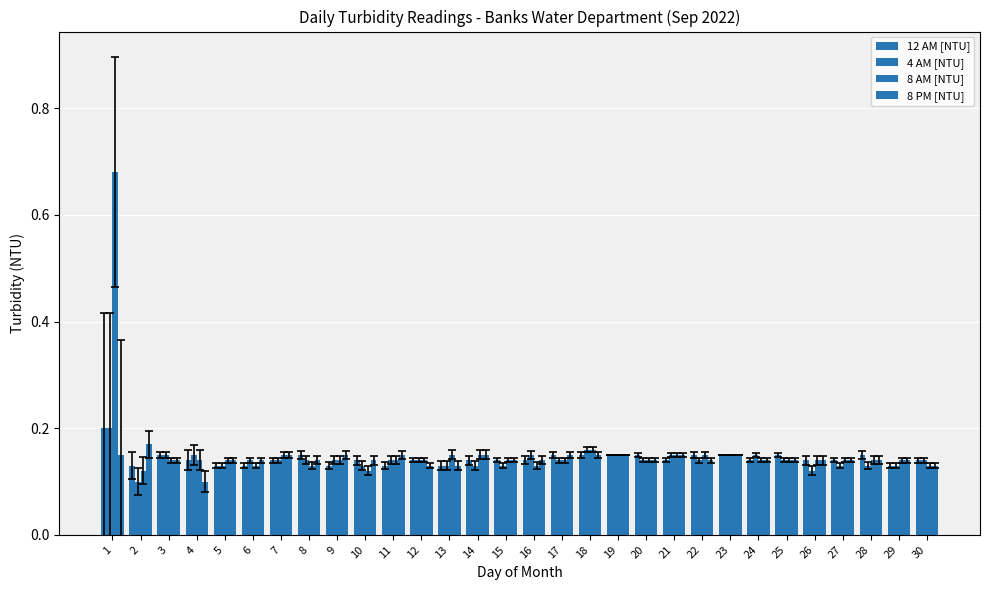

What is the value of the 12 AM [NTU] bar at the 20th from the left?

0.1